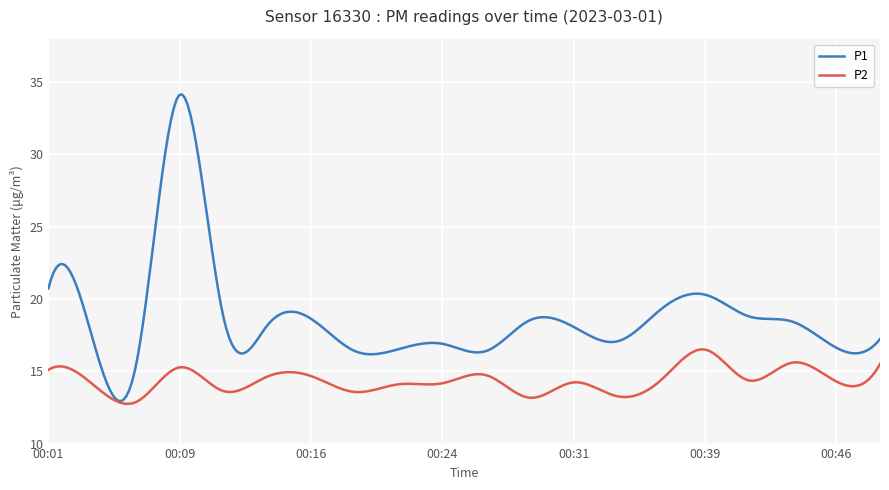

What is the minimum value shown in the chart?

12.7